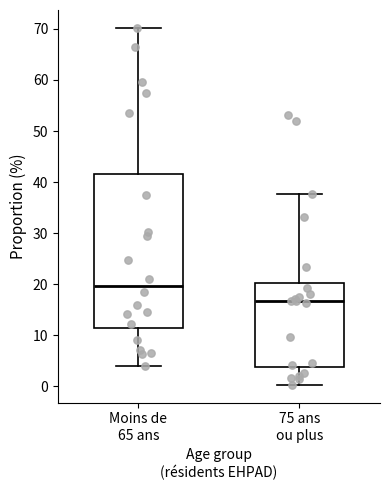

Where does the median line of the box for Moins de 65 ans sit on the y-axis? The values are not printed on the chart, so give them approximately, as read against the axis.

20